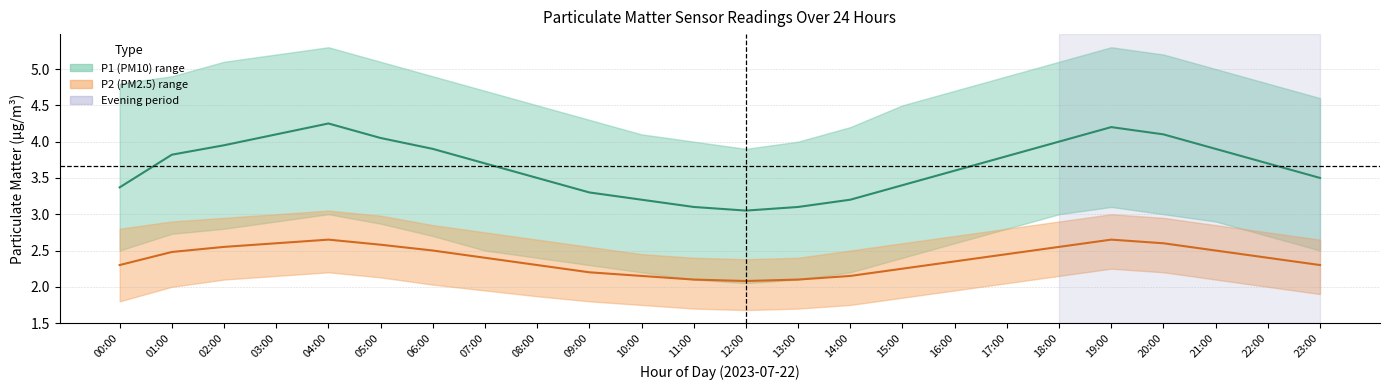

What is the difference between the highest and lowest values at 02:00?

1.4